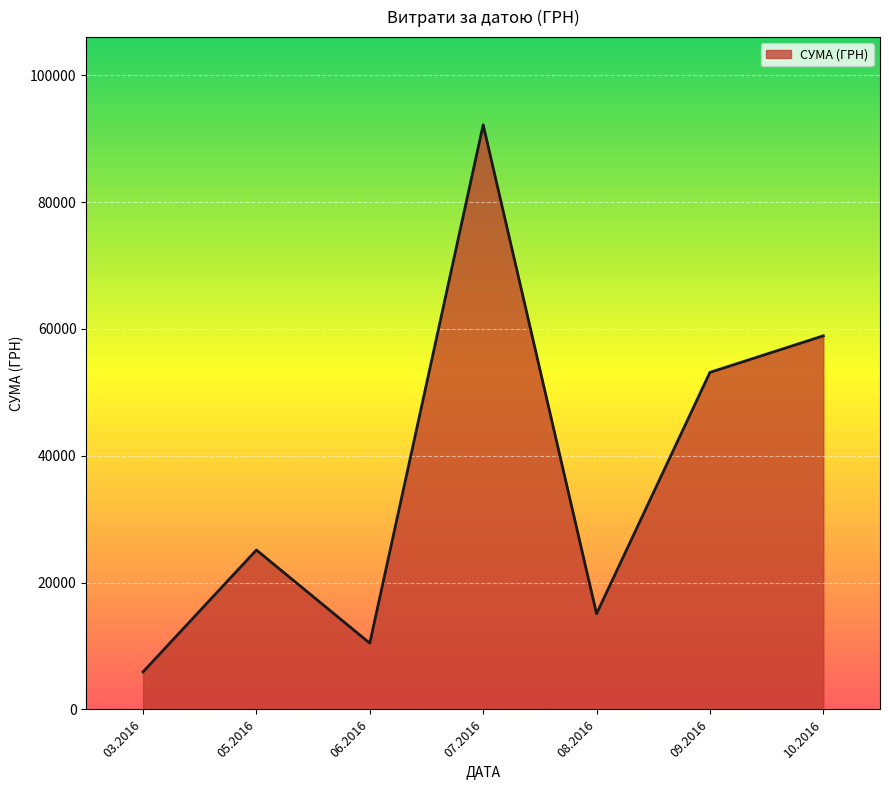

The value at 03.2016 is 9834.5. True or false?

False